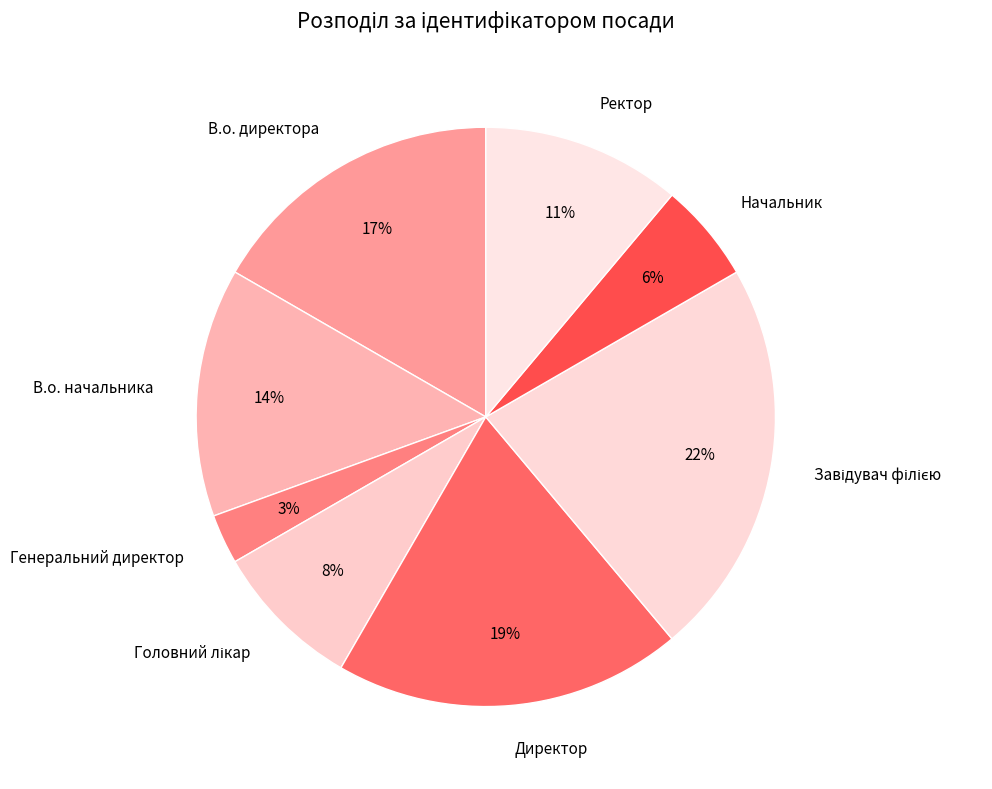

What is the smallest slice in the pie chart?

Генеральний директор